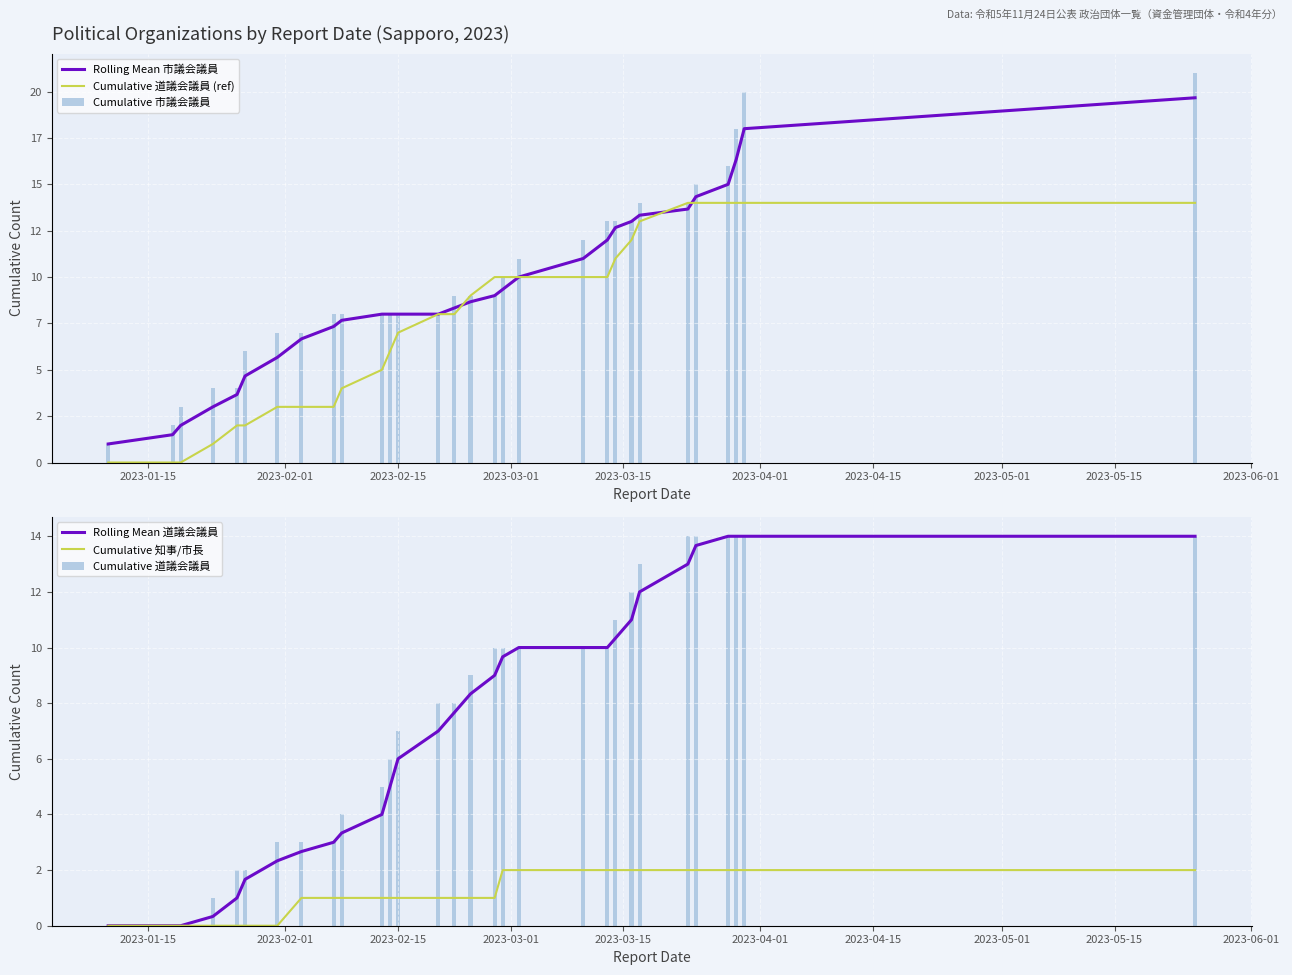

What is the maximum value for Cumulative 道議会議員?

14